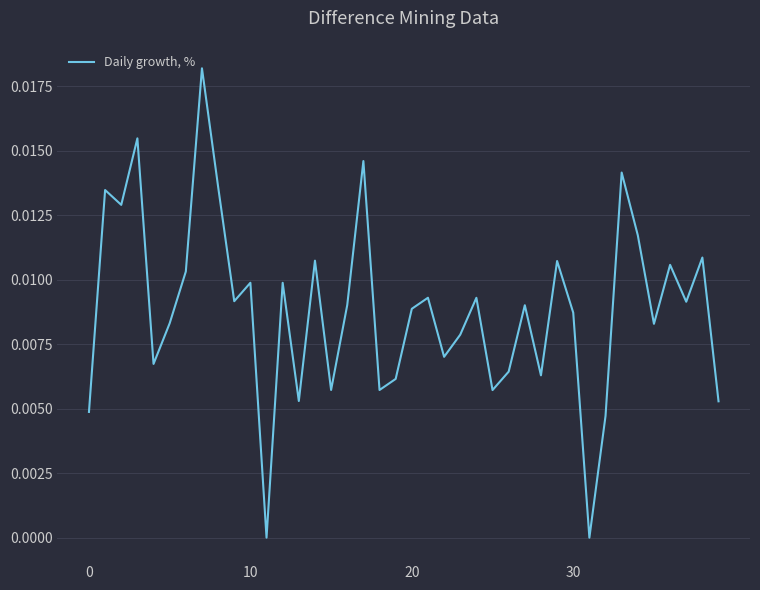

How many values are between 0 and 1?

40